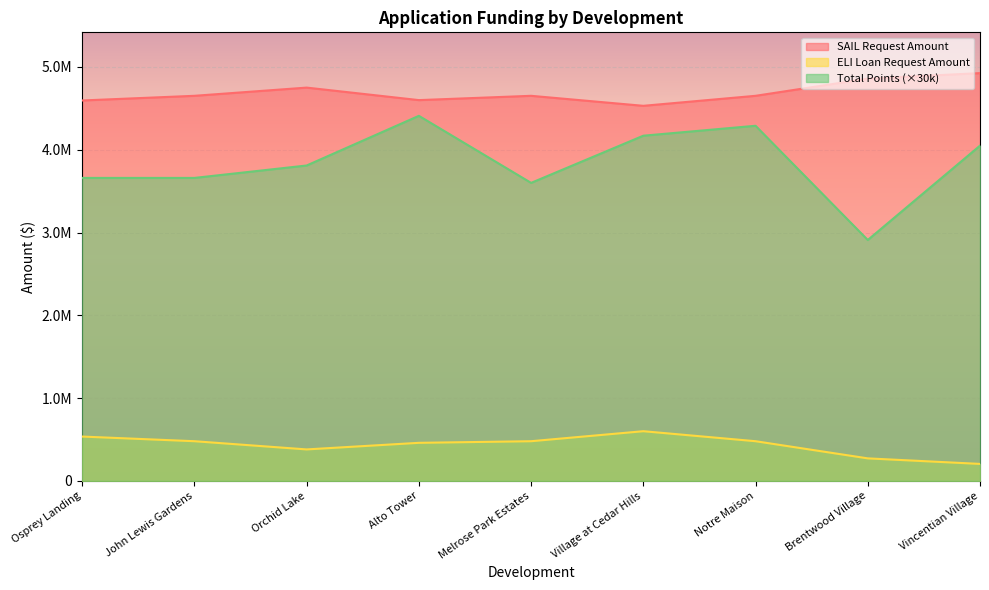

At how many categories does at least one series exceed 938232?

9